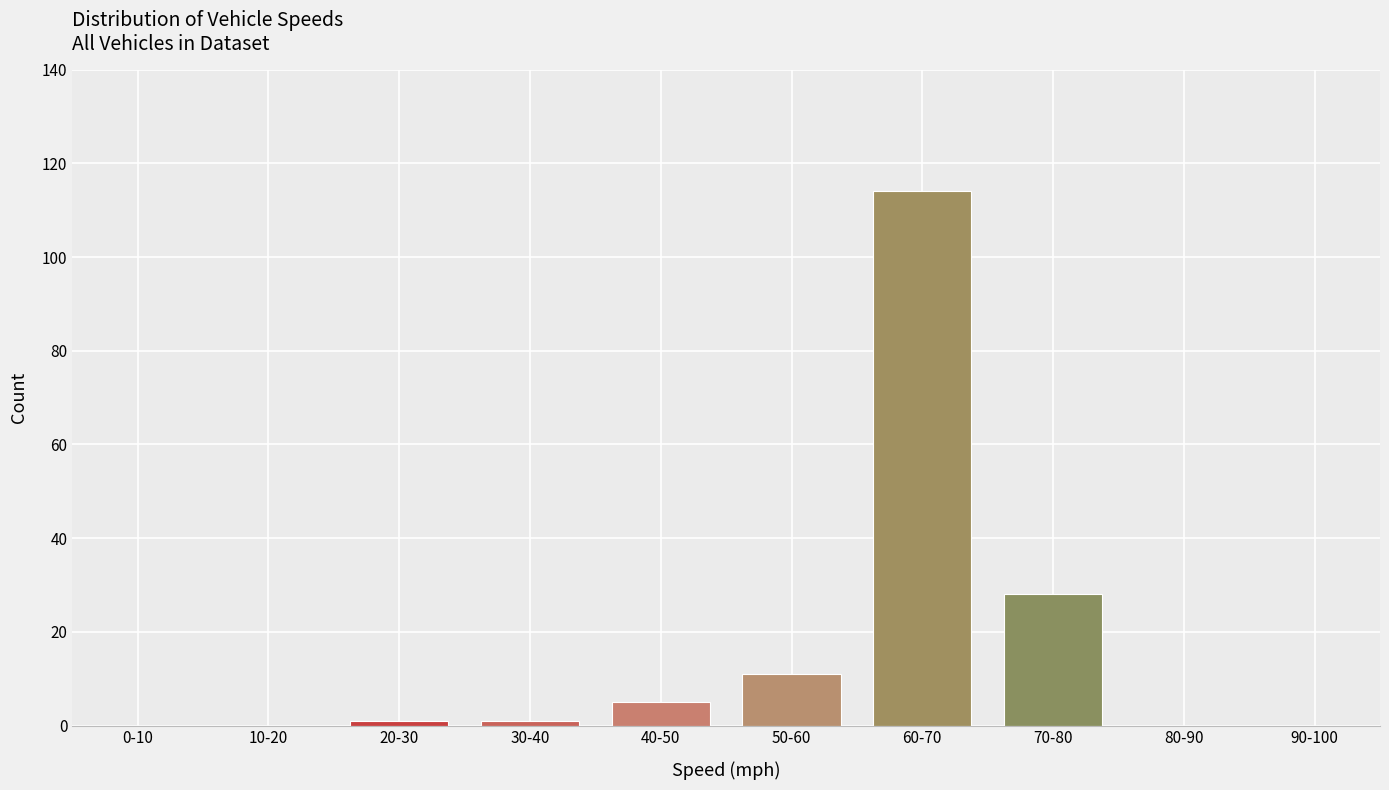

Reading left to right, extract all data points from this chart.

0-10=0	10-20=0	20-30=1	30-40=1	40-50=5	50-60=11	60-70=114	70-80=28	80-90=0	90-100=0